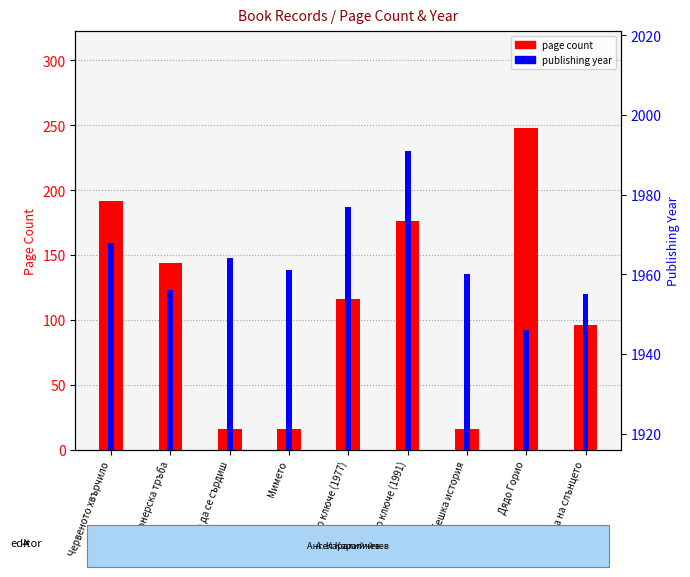

Reading left to right, what are all the values shown in this chart?

page count: Червеното хвърчило=192	Пионерска тръба=144	Няма да се сърдиш=16	Мимето=16	Златното ключе (1977)=116	Златното ключе (1991)=176	Жабешка история=16	Дядо Горио=248	Деца на слънцето=96
publishing year: Червеното хвърчило=1968	Пионерска тръба=1956	Няма да се сърдиш=1964	Мимето=1961	Златното ключе (1977)=1977	Златното ключе (1991)=1991	Жабешка история=1960	Дядо Горио=1946	Деца на слънцето=1955